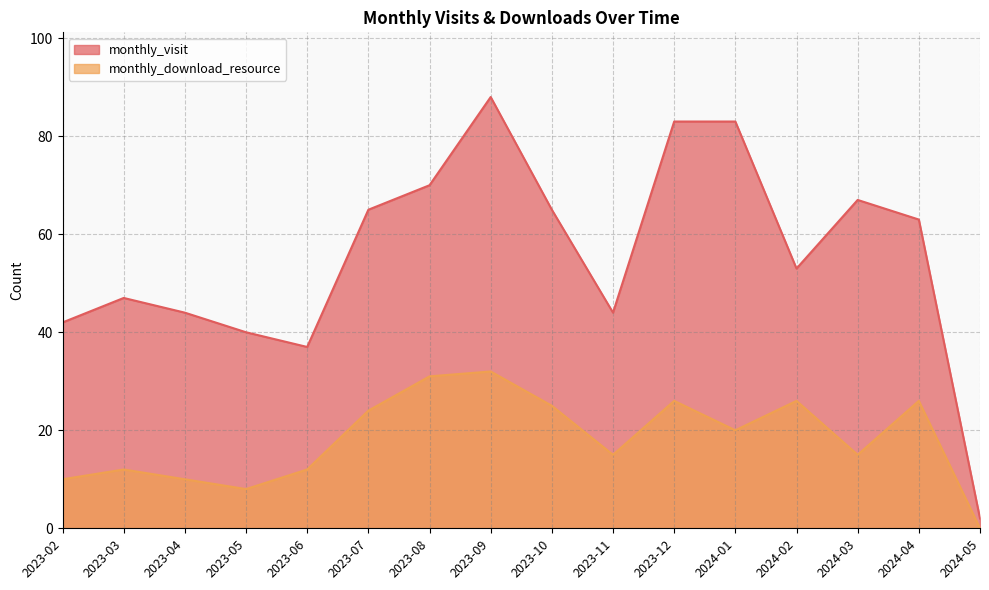

Which series has the widest spread of values?

monthly_visit